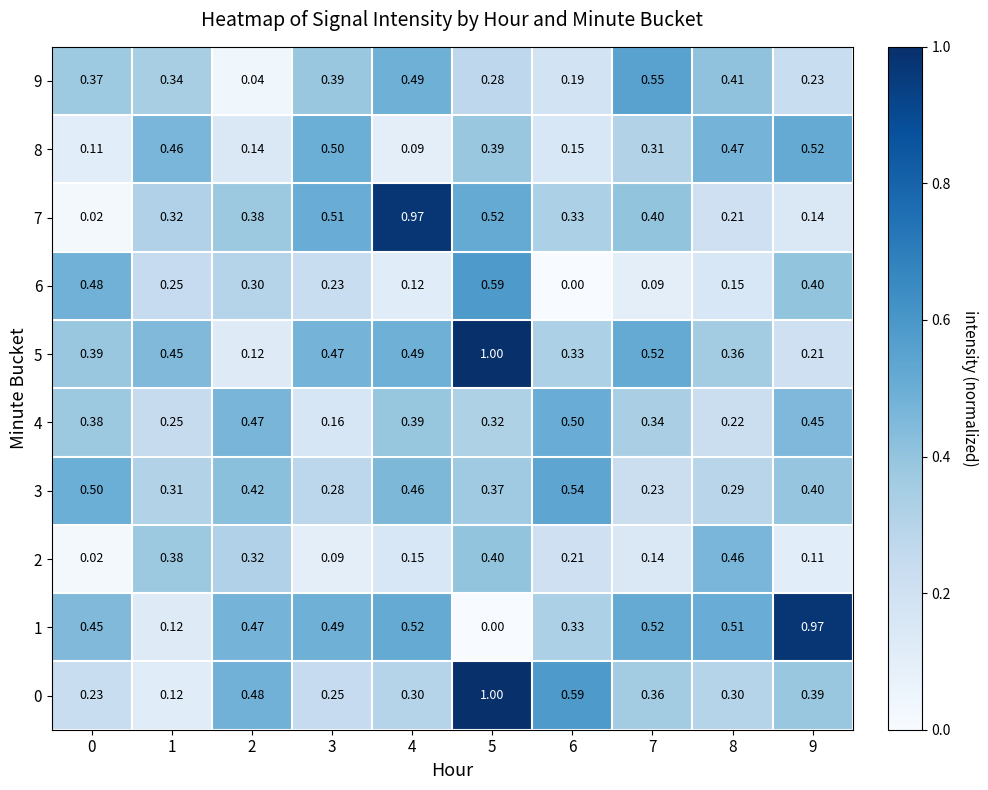

Is the value of 7 at 6 greater than the value of 4 at 0?

No